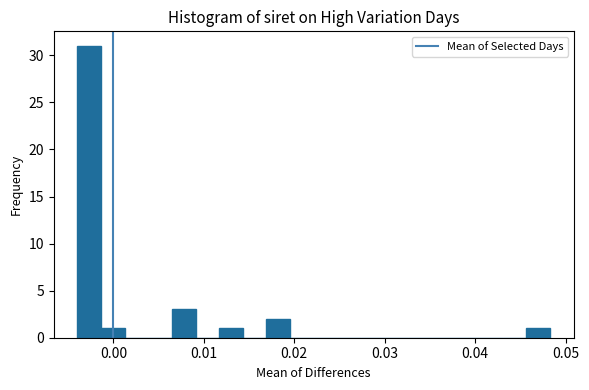

Read against the x-axis, roughly where is the centre of the tallest bar?

-0.003